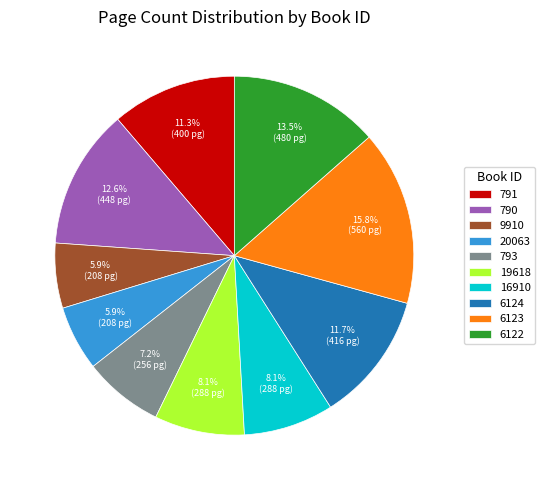

Is it true that 793 is 22% of the pie?

False